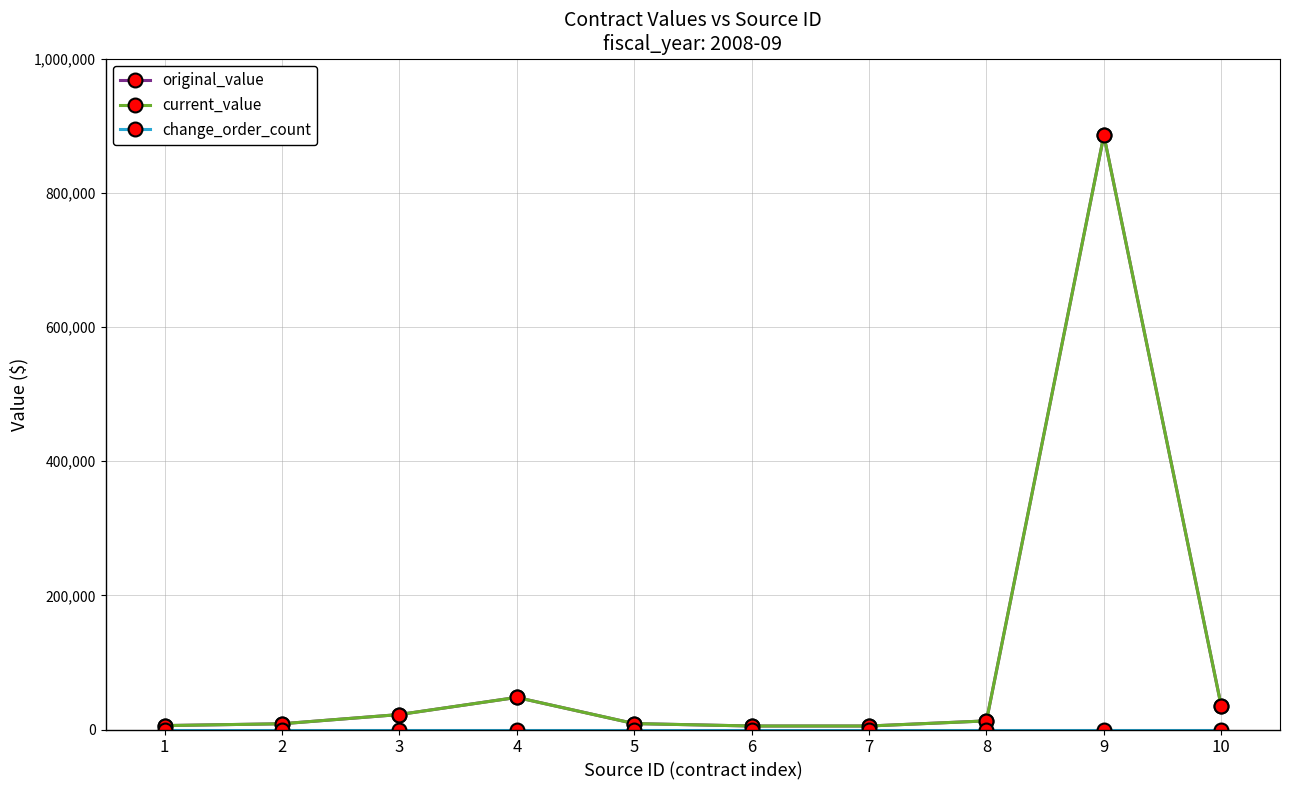

Does the chart have visible grid lines?

Yes